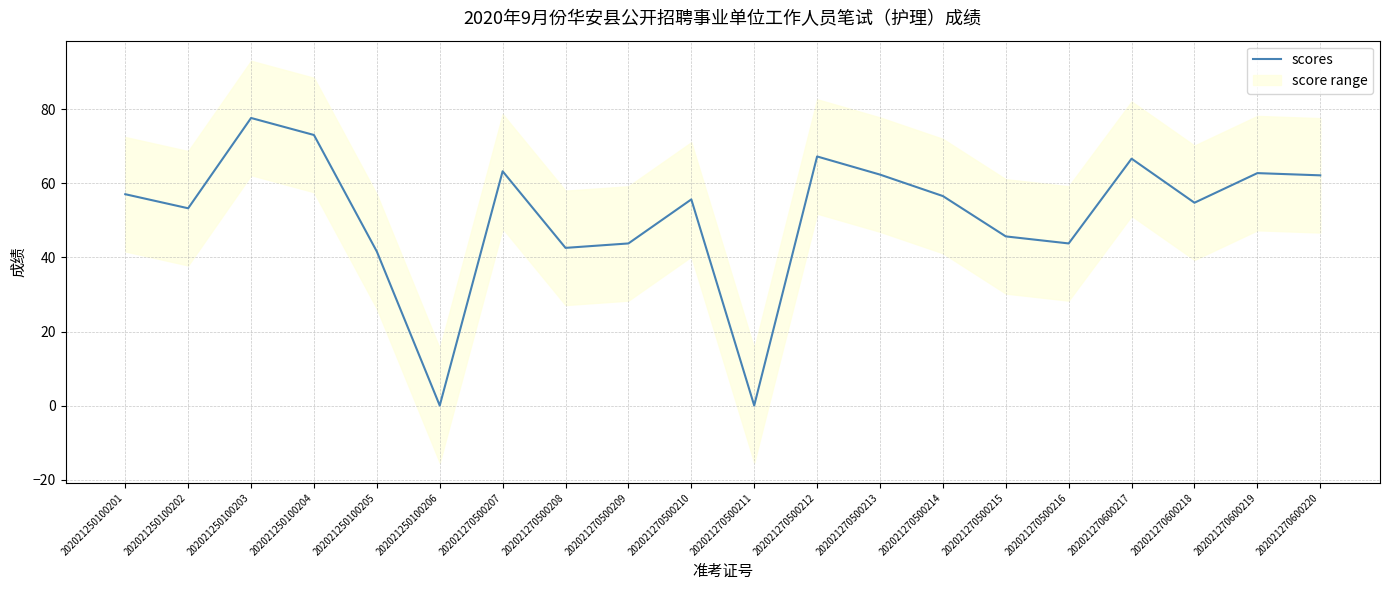

Rank the categories by value from highest to lowest.

202021250100203, 202021250100204, 202021270500212, 202021270600217, 202021270500207, 202021270600219, 202021270500213, 202021270600220, 202021250100201, 202021270500214, 202021270500210, 202021270600218, 202021250100202, 202021270500215, 202021270500209, 202021270500216, 202021270500208, 202021250100205, 202021250100206, 202021270500211